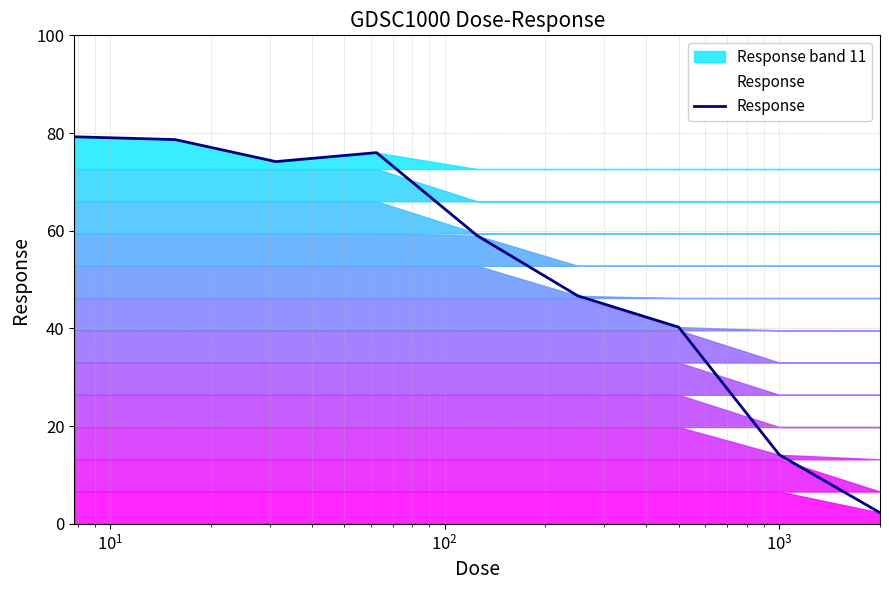

What is the minimum value for Response?

2.3